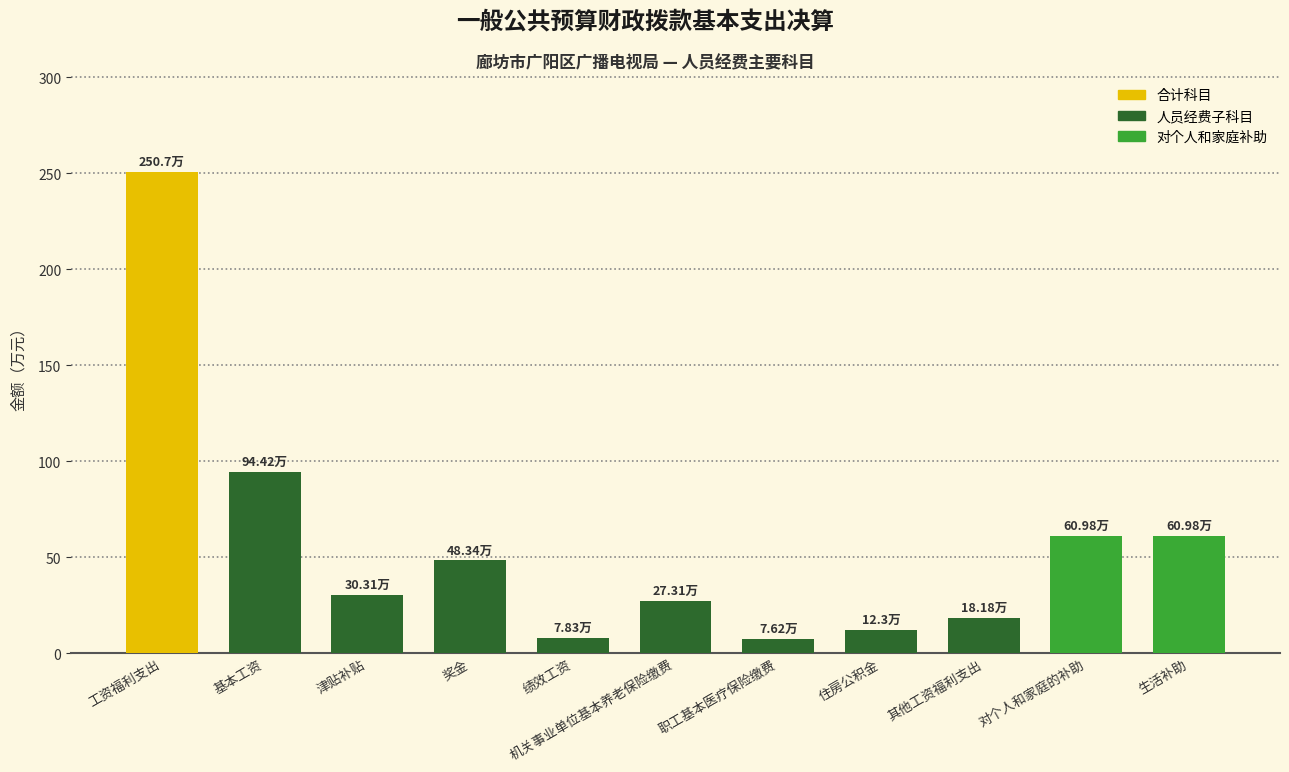

What value does the data have at 奖金?

48.3